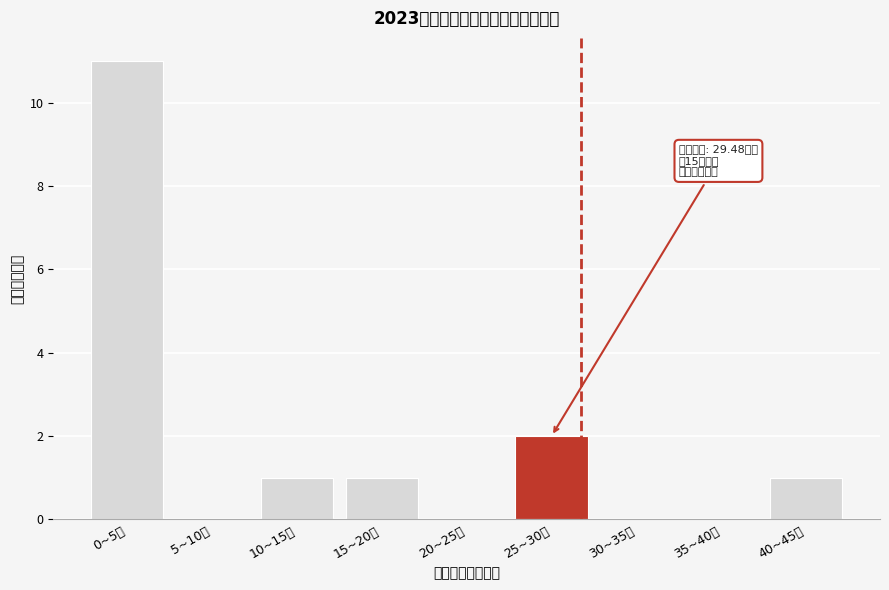

Reading left to right, what are all the values shown in this chart?

0~5万=11	5~10万=0	10~15万=1	15~20万=1	20~25万=0	25~30万=2	30~35万=0	35~40万=0	40~45万=1